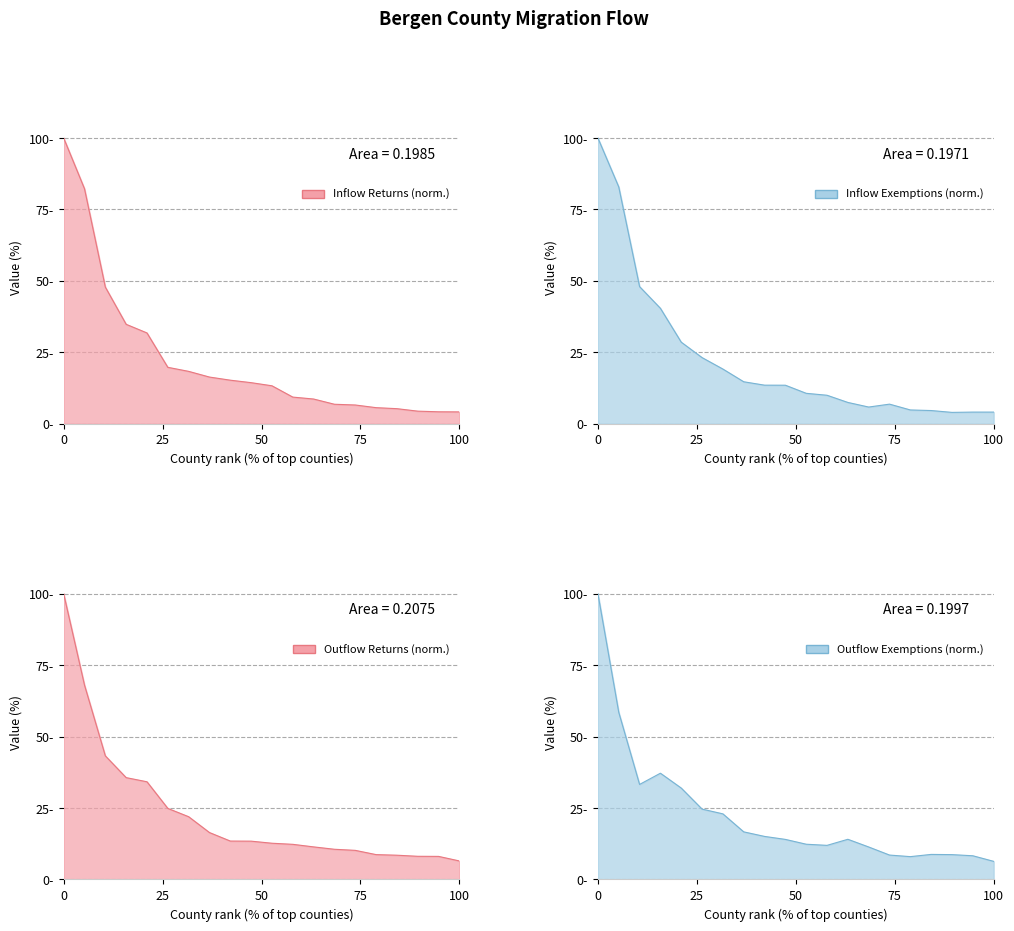

True or false: Outflow Exemptions (norm.) line has more than 1 interior local peaks.

True